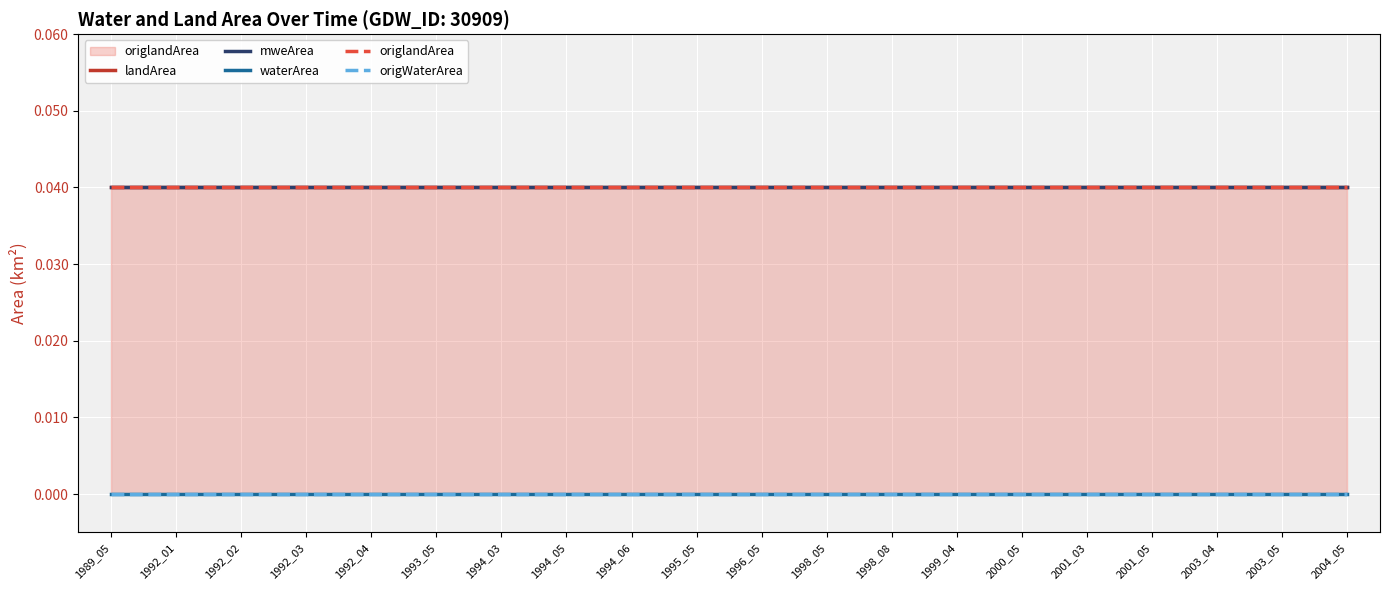

Which series has the largest total across all categories?

landArea